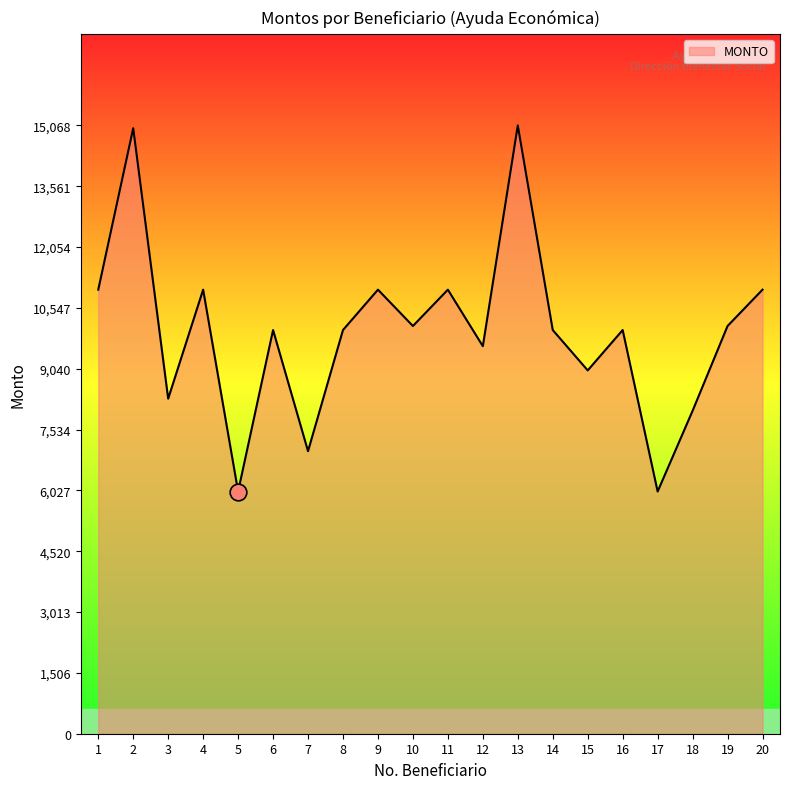

What is the minimum value shown in the chart?

6000